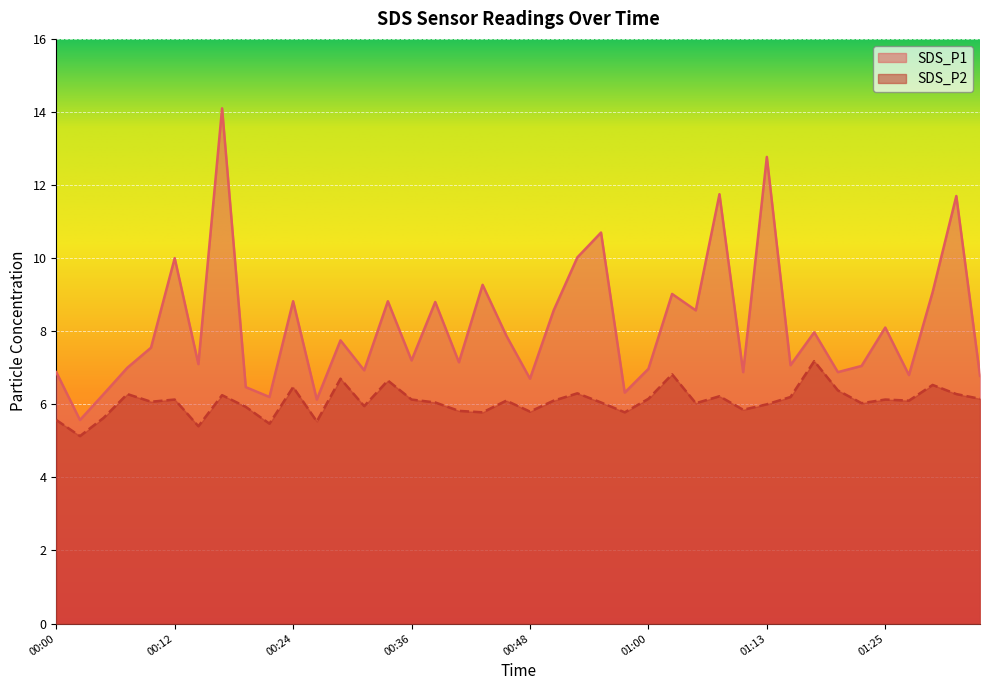

What is the average value of the SDS_P1 series?

8.1